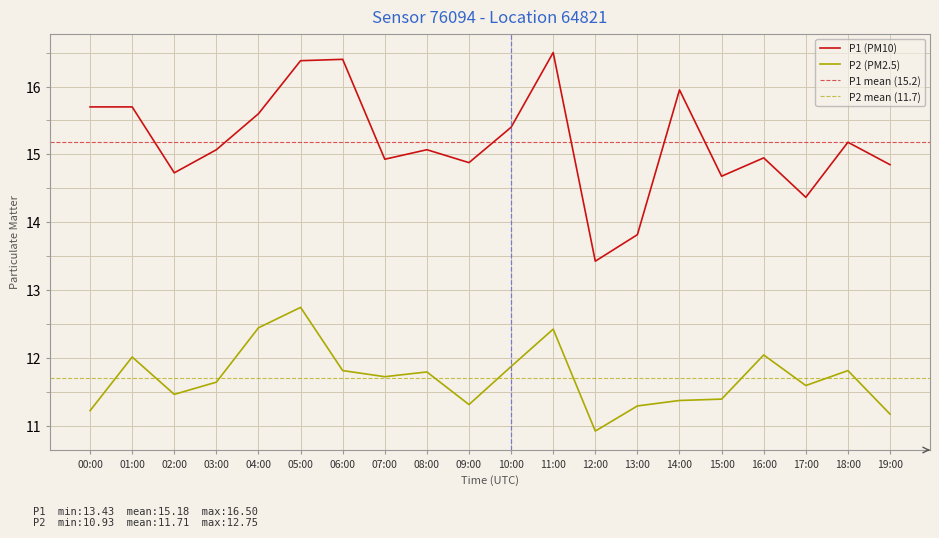

What is the total value across all series at 15:00?

26.1